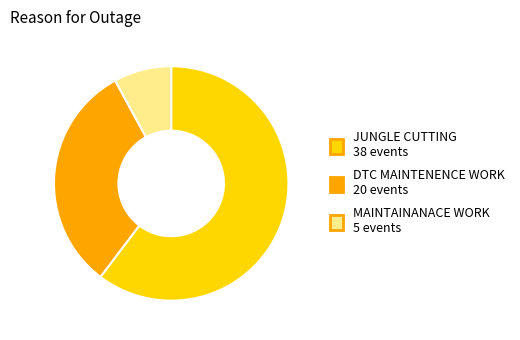

Is there any slice that represents more than half of the pie?

Yes